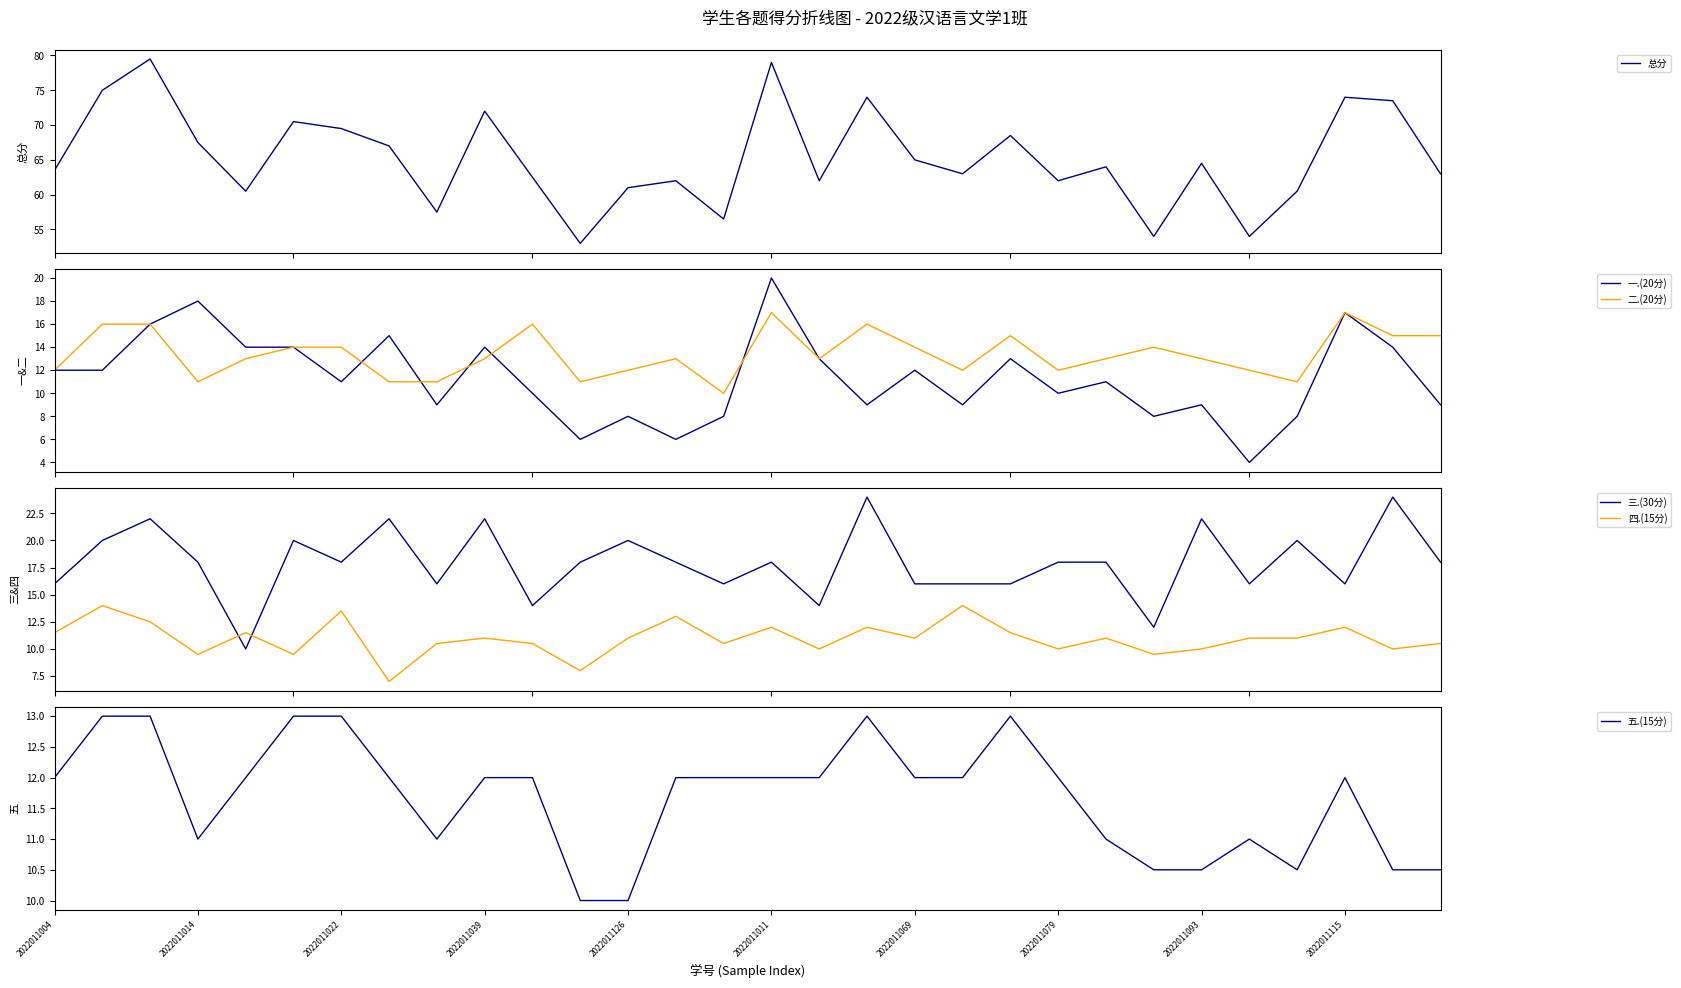

How many 五.(15分) values are between 11 and 12?

17